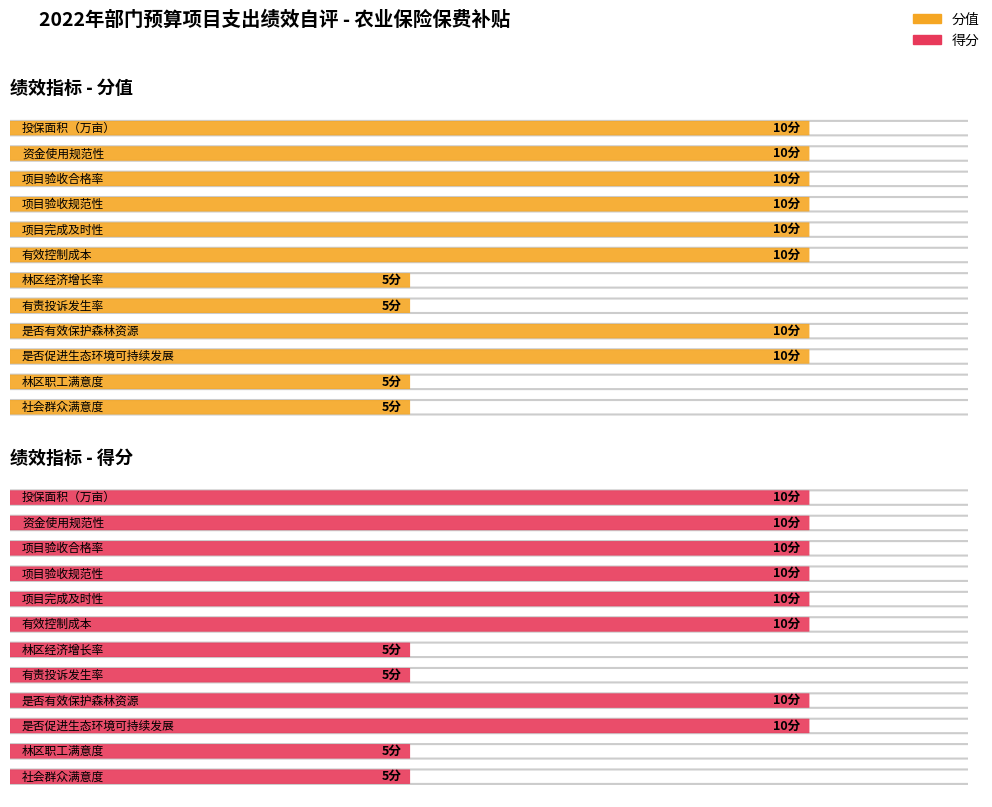

What is the total value across all series at 项目验收规范性?

20